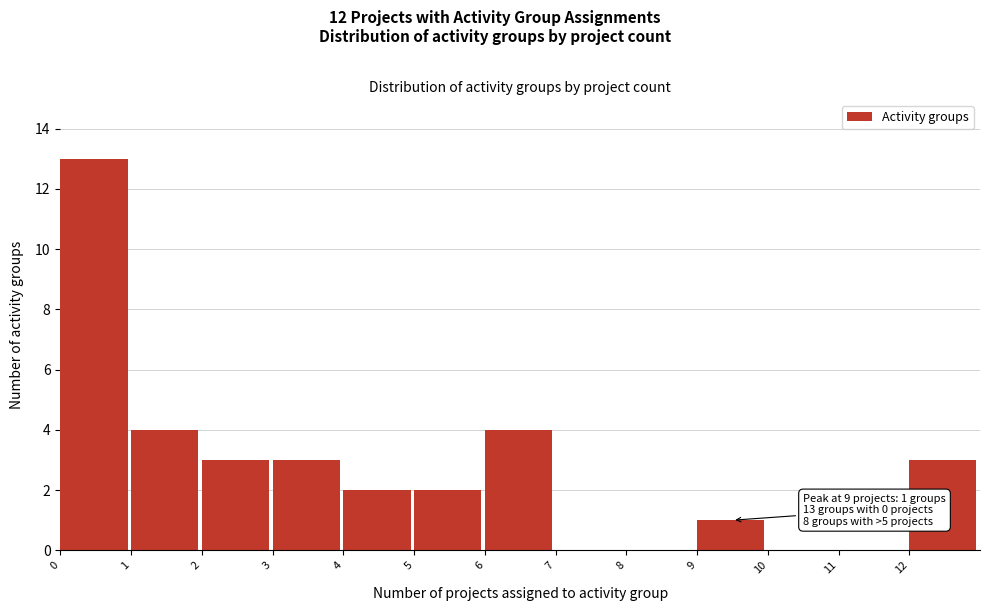

Which range on the x-axis has the tallest bar?

0 to 1